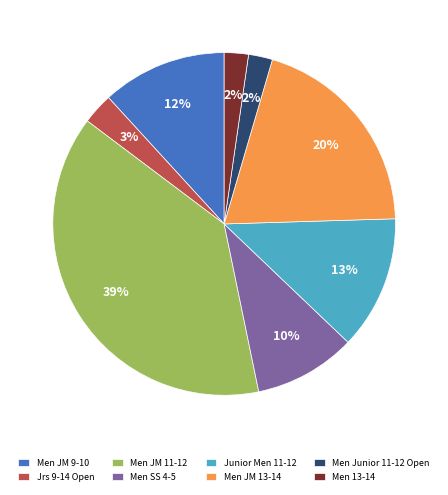

Which has a higher value, Men JM 11-12 or Men SS 4-5?

Men JM 11-12